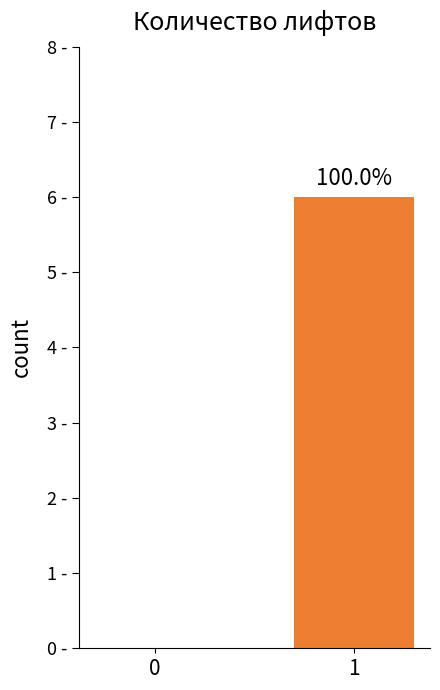

Does the chart contain stacked bars?

No